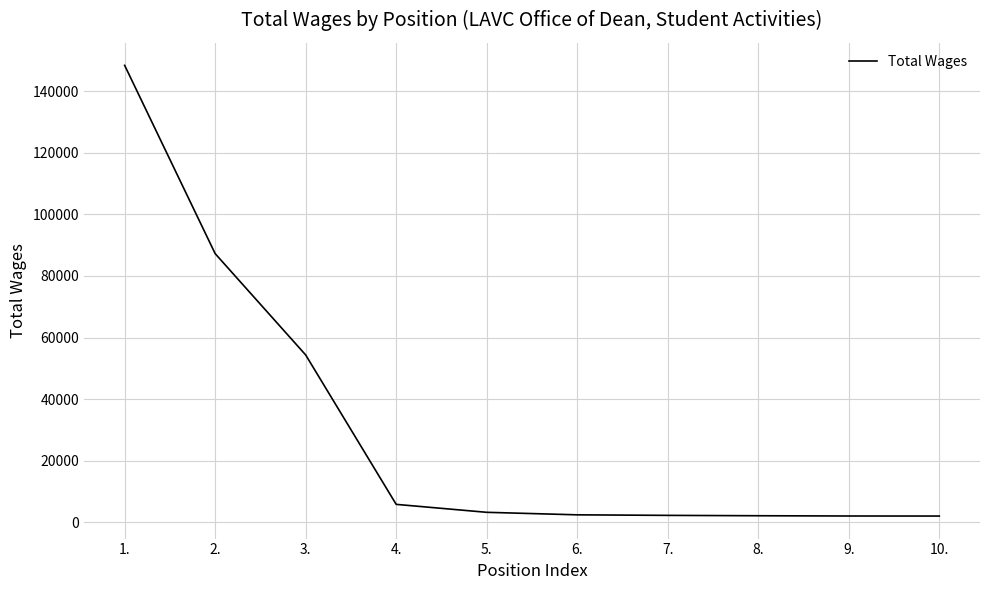

What is the maximum value shown in the chart?

148463